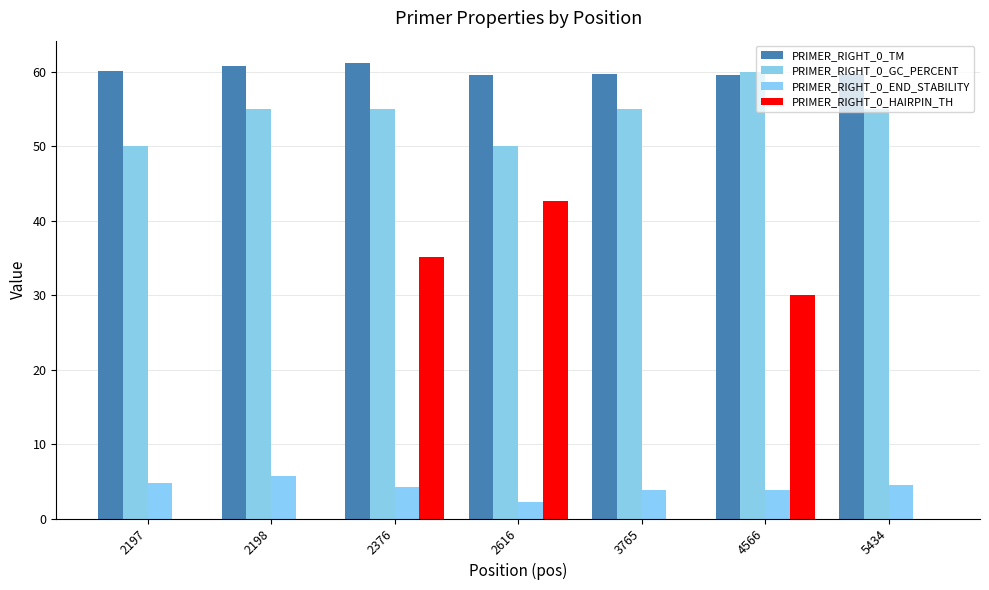

How many distinct data groups are displayed?

4